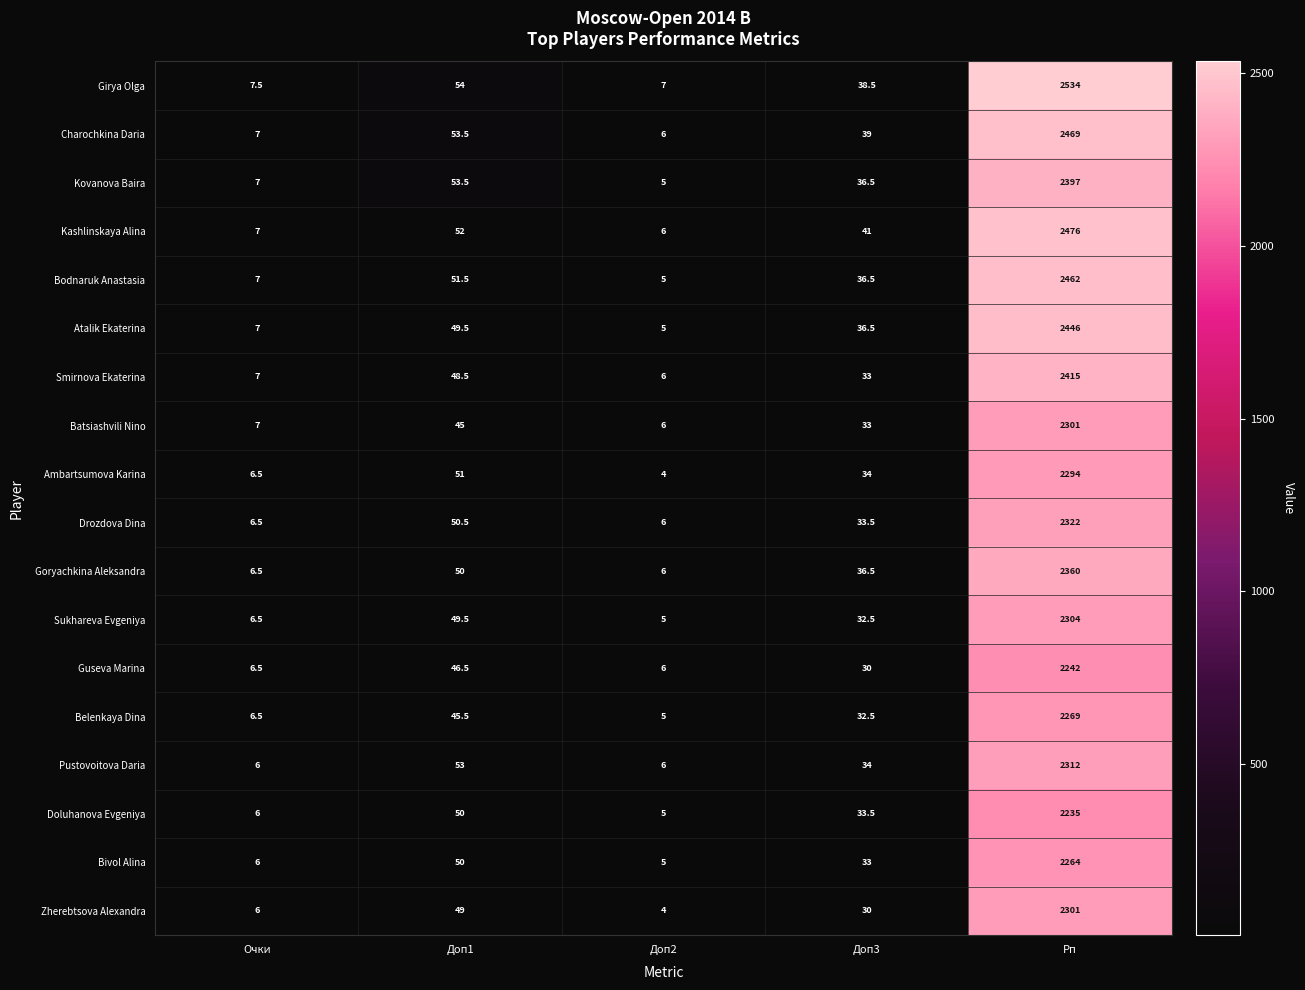

Is it true that Bivol Alina equals 55.5 at Доп3?

False